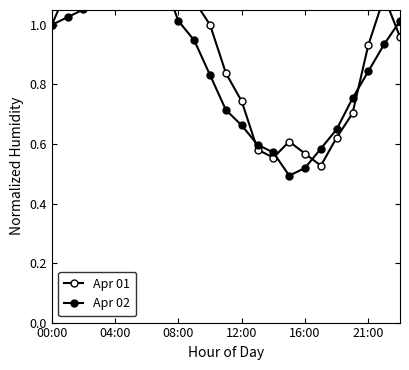

At how many categories does at least one series exceed 0?

23